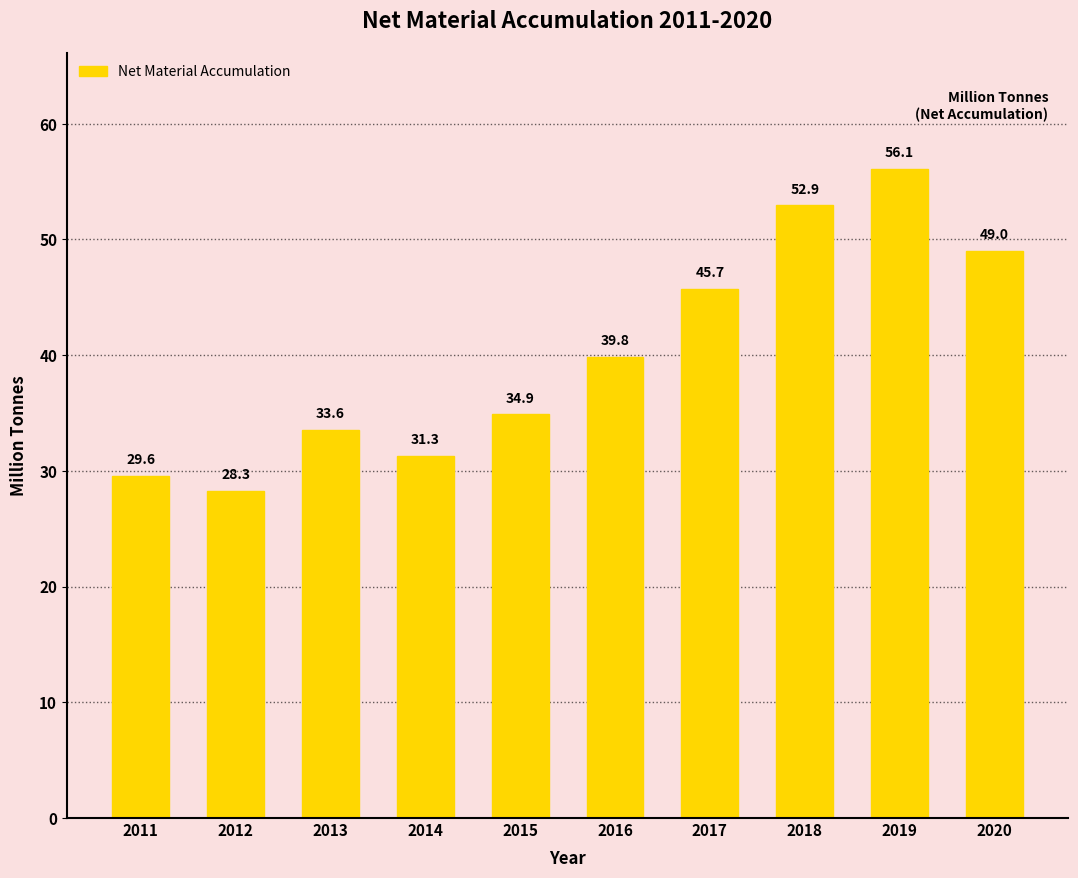

How many bars are there in total?

10